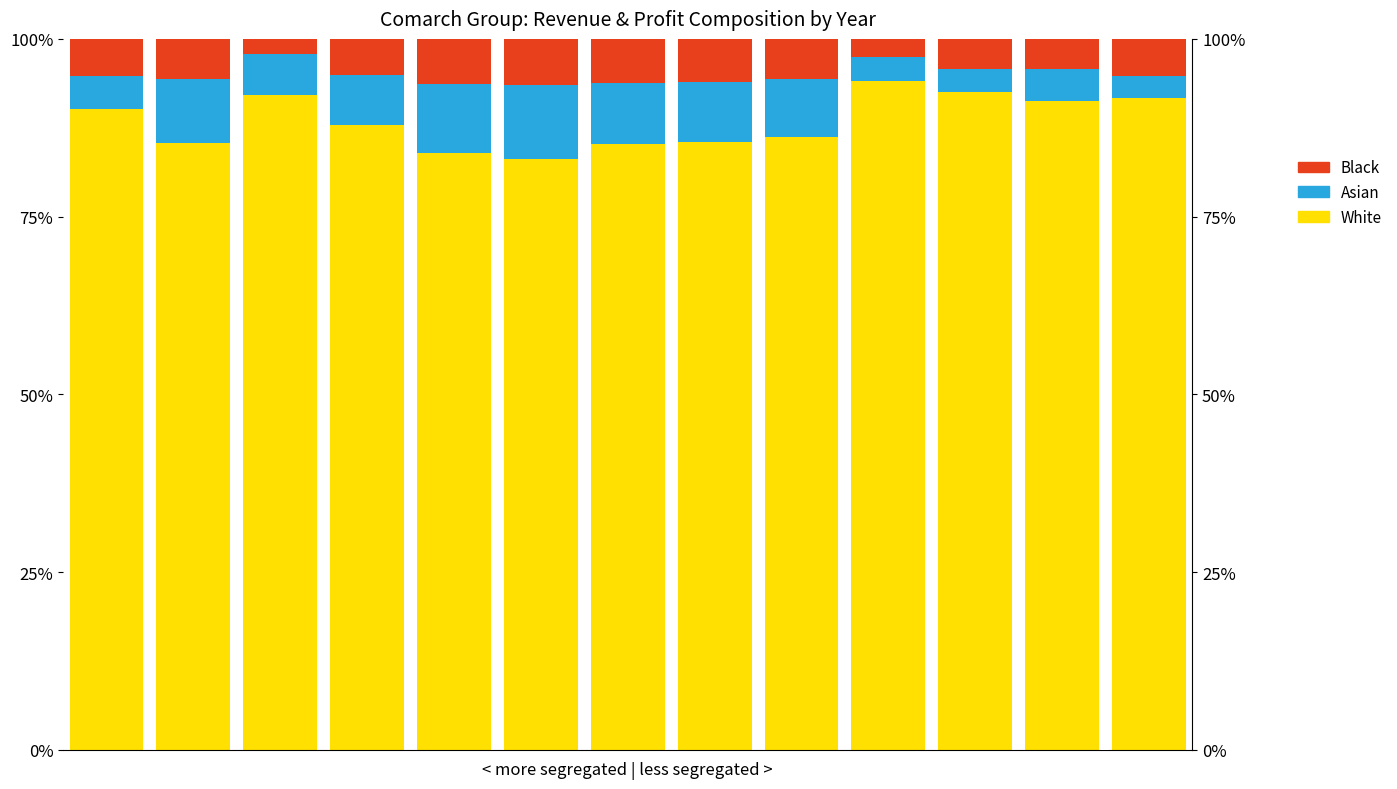

What is the maximum value for White?

94.0